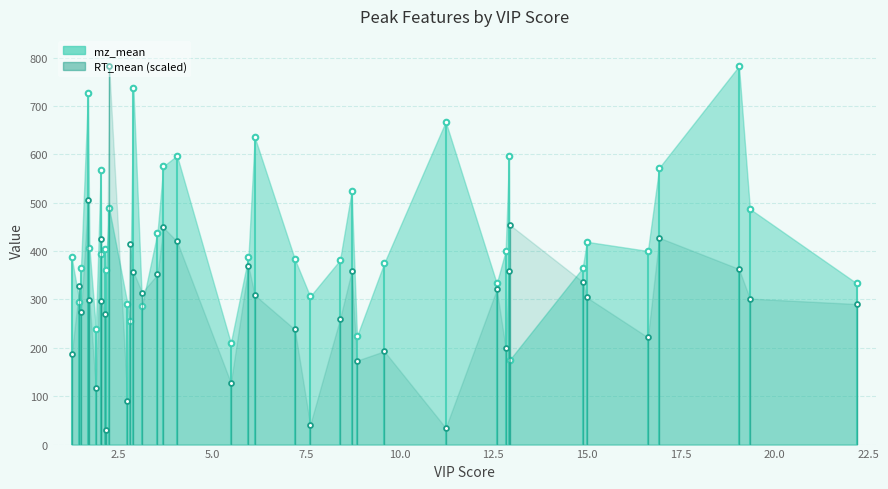

Reading left to right, list all the values displayed in this chart.

mz_mean: 1.24988315855025=387.1	1.45791070426625=295.2	1.49873818927743=365.1	1.68609295231298=726.2	1.72410341290527=407.2	1.89663812080459=239.1	2.02528127676988=567.2	2.04106185552416=393.2	2.13515300063058=405.2	2.15549733217295=361.0	2.24972842501394=488.4	2.73883338467664=291.2	2.80066181230967=255.2	2.89768740128963=737.3	3.12895302315957=287.1	3.53950480649866=437.7	3.69689095854309=575.2	4.0615449735055=597.3	5.49784790765984=210.1	5.96837429632615=388.2	6.13620921365272=635.3	7.20555530581532=383.2	7.61535188366264=306.1	8.41104732294269=381.2	8.72157361220806=523.2	8.86433826333269=223.6	9.59209099976096=375.2	11.231681657396=667.2	12.5938934862716=333.1	12.830834111854=400.2	12.9224803909381=597.2	12.9393110295767=175.1	14.8872818167697=365.2	14.9983052160878=419.1	16.6267057268041=400.2	16.9294374908674=572.2	19.0568311398872=782.2	19.3493796737769=487.2	22.2038685841835=333.1
RT_mean: 1.24988315855025=186.6	1.45791070426625=327.5	1.49873818927743=273.7	1.68609295231298=505.2	1.72410341290527=299.4	1.89663812080459=117.9	2.02528127676988=425.0	2.04106185552416=297.7	2.13515300063058=270.5	2.15549733217295=29.8	2.24972842501394=782.2	2.73883338467664=90.7	2.80066181230967=415.1	2.89768740128963=357.0	3.12895302315957=314.3	3.53950480649866=351.7	3.69689095854309=448.9	4.0615449735055=420.1	5.49784790765984=127.7	5.96837429632615=369.0	6.13620921365272=309.0	7.20555530581532=238.0	7.61535188366264=40.8	8.41104732294269=259.7	8.72157361220806=358.2	8.86433826333269=173.5	9.59209099976096=193.0	11.231681657396=34.7	12.5938934862716=320.6	12.830834111854=200.3	12.9224803909381=359.5	12.9393110295767=454.5	14.8872818167697=336.5	14.9983052160878=304.2	16.6267057268041=221.8	16.9294374908674=427.5	19.0568311398872=363.1	19.3493796737769=301.8	22.2038685841835=290.5